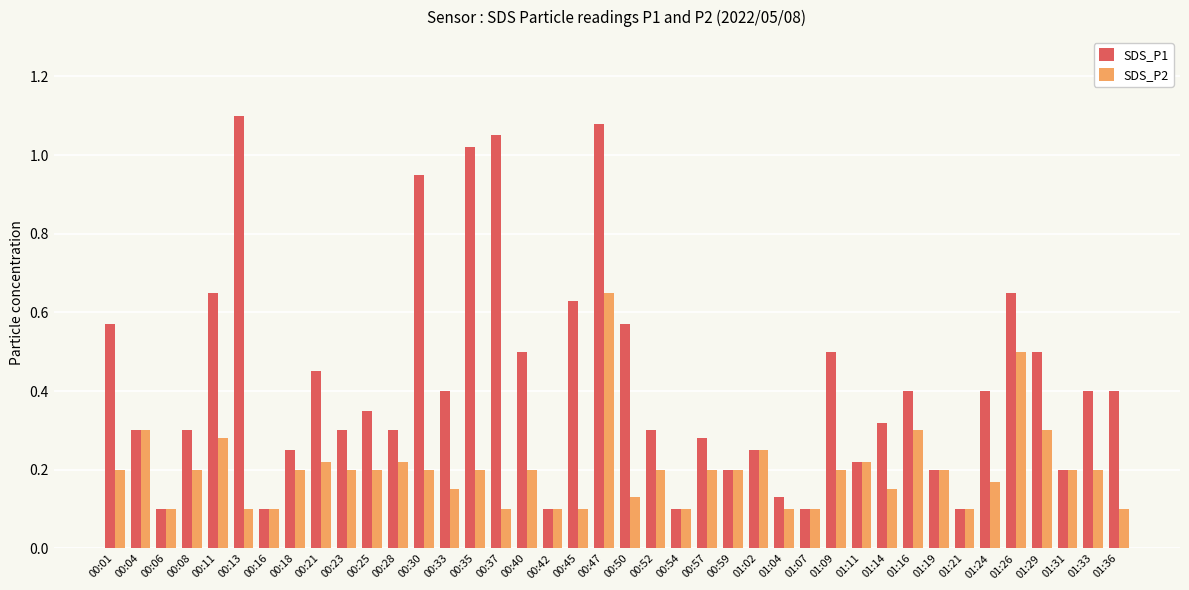

List the series in order of their peak value, lowest first.

SDS_P2, SDS_P1